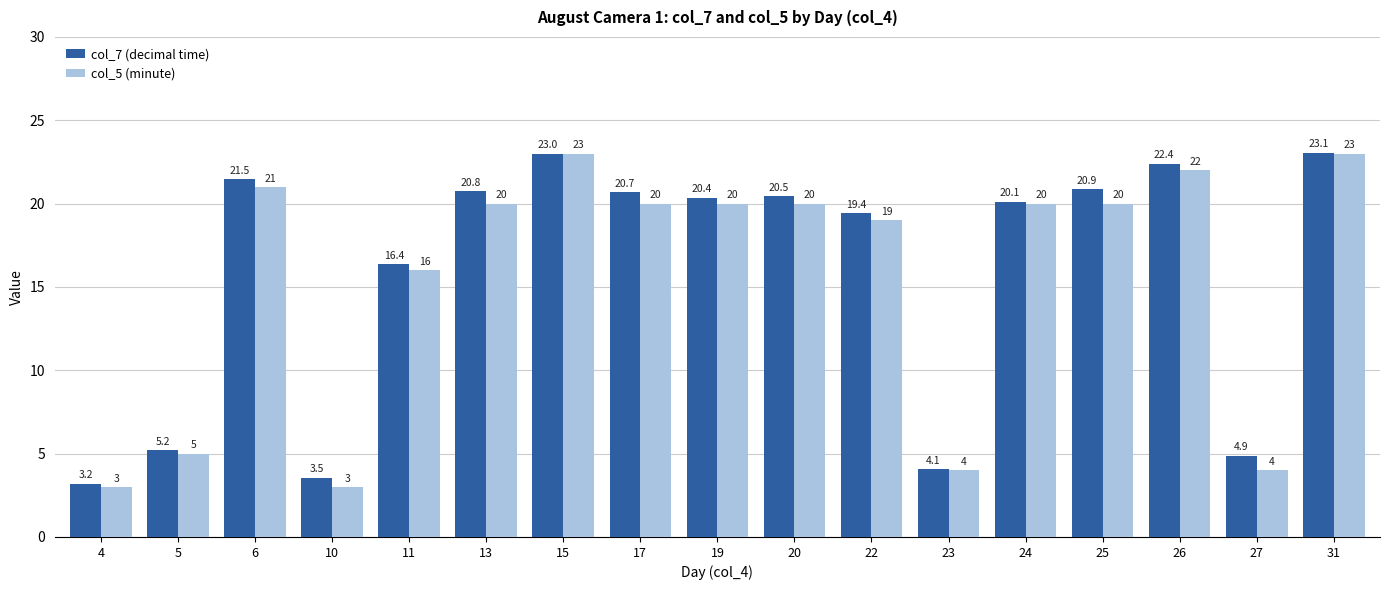

True or false: col_7 (decimal time) has a value of 10.7 at 22.

False